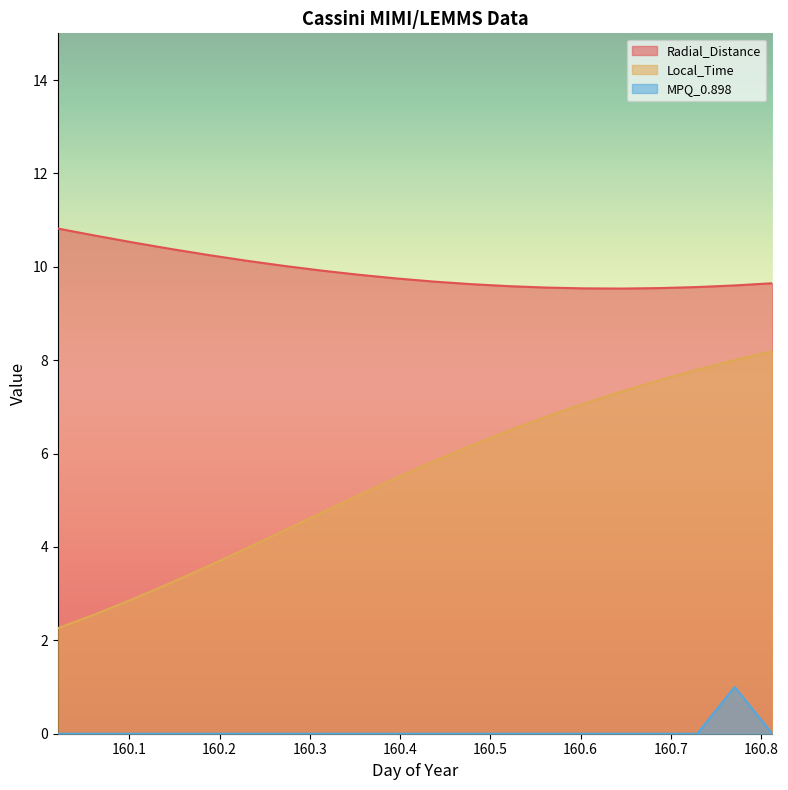

Which has a higher value, 160.3542 or 160.1042?

160.1042